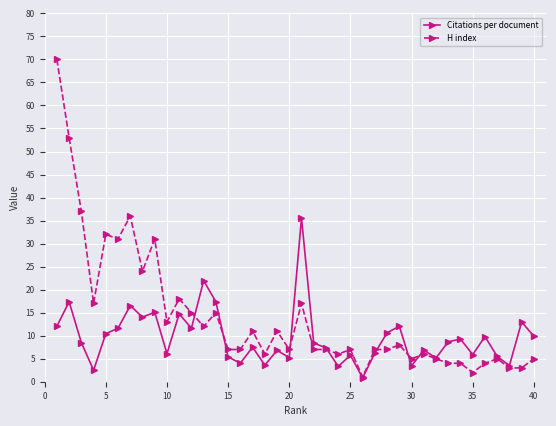

What is the smallest value displayed?

0.8